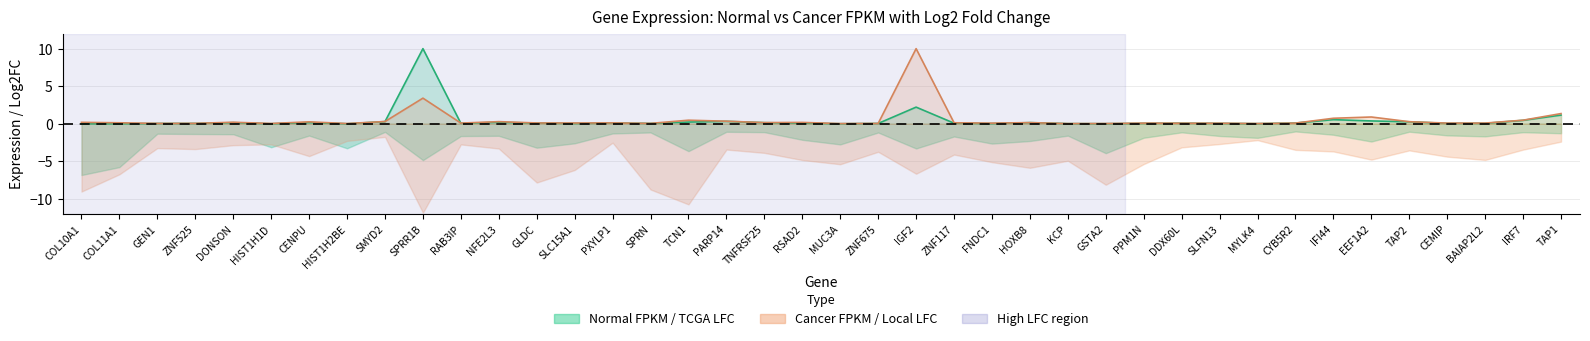

At how many categories does at least one series exceed 7?

2